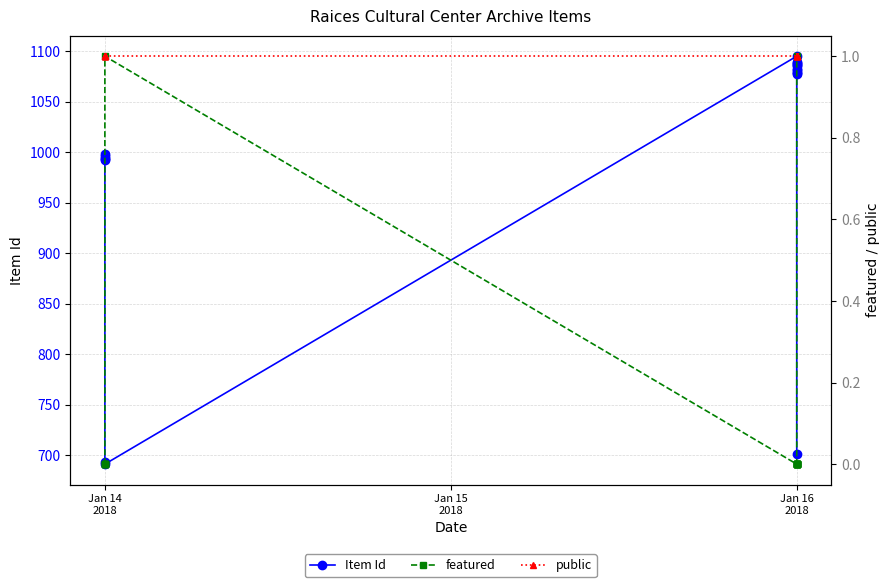

The public series shows 1 at Jan 14 2018. True or false?

True